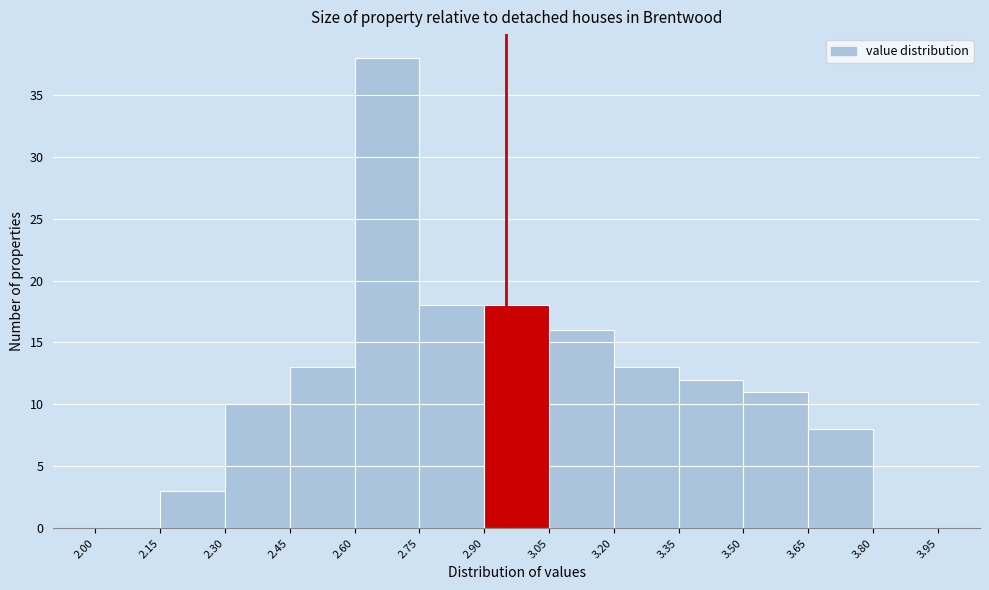

Reading left to right, list every bar in this chart as the range it spans on the x-axis followed by its height. The values are not printed on the chart, so give them approximately, as read against the axis.

2.00 to 2.15: 0
2.15 to 2.30: 3
2.30 to 2.45: 10
2.45 to 2.60: 13
2.60 to 2.75: 38
2.75 to 2.90: 18
2.90 to 3.05: 18
3.05 to 3.20: 16
3.20 to 3.35: 13
3.35 to 3.50: 12
3.50 to 3.65: 11
3.65 to 3.80: 8
3.80 to 3.95: 0